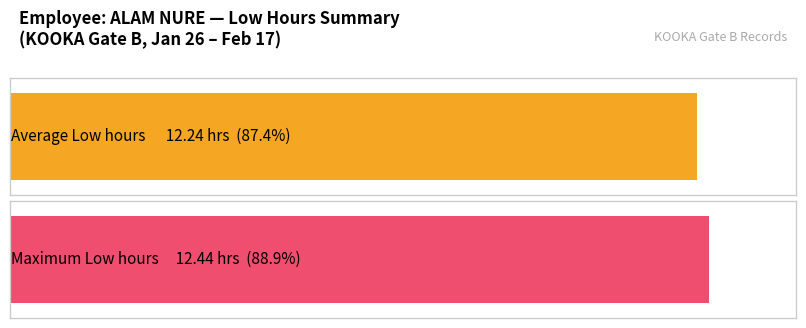

Is it true that the value at 15-Tue is 18.6?

False